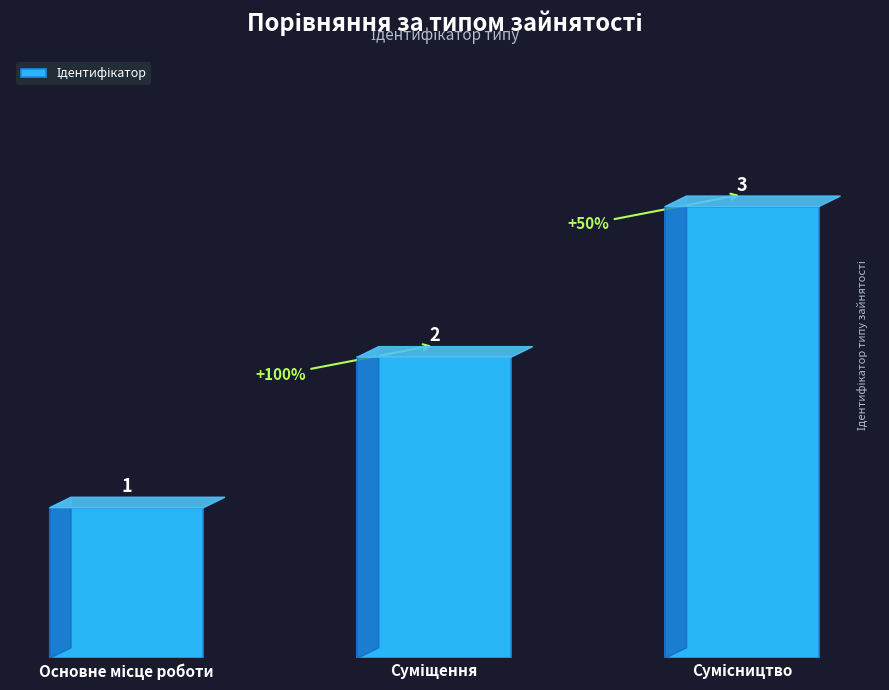

What is the difference between the maximum and second lowest values?

1